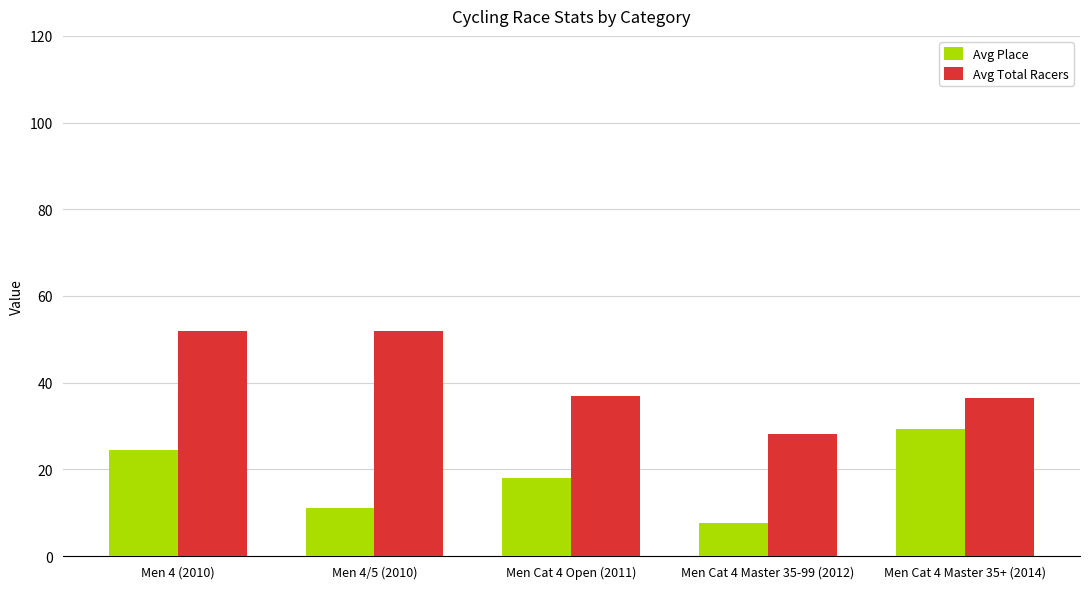

What is the minimum value for Avg Place?

7.7